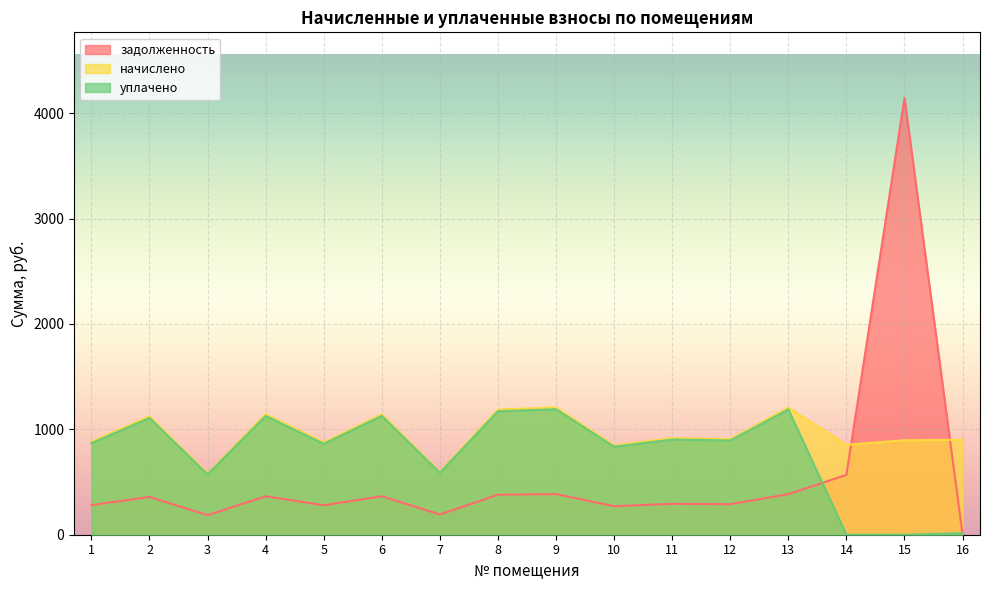

After their last crossing, which series has the higher values: задолженность or начислено?

начислено